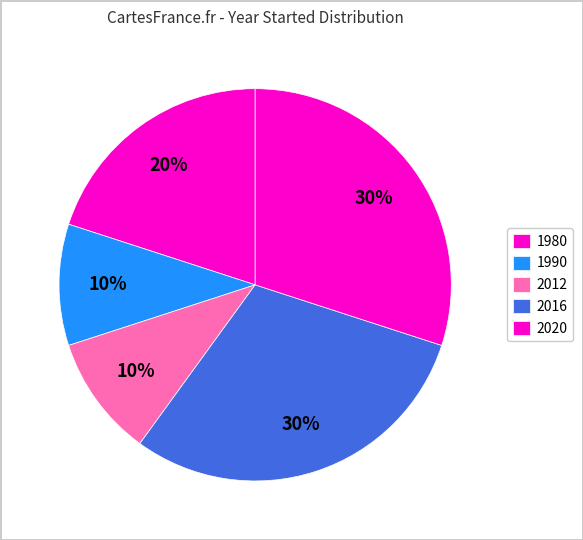

How many segments does this pie chart have?

5